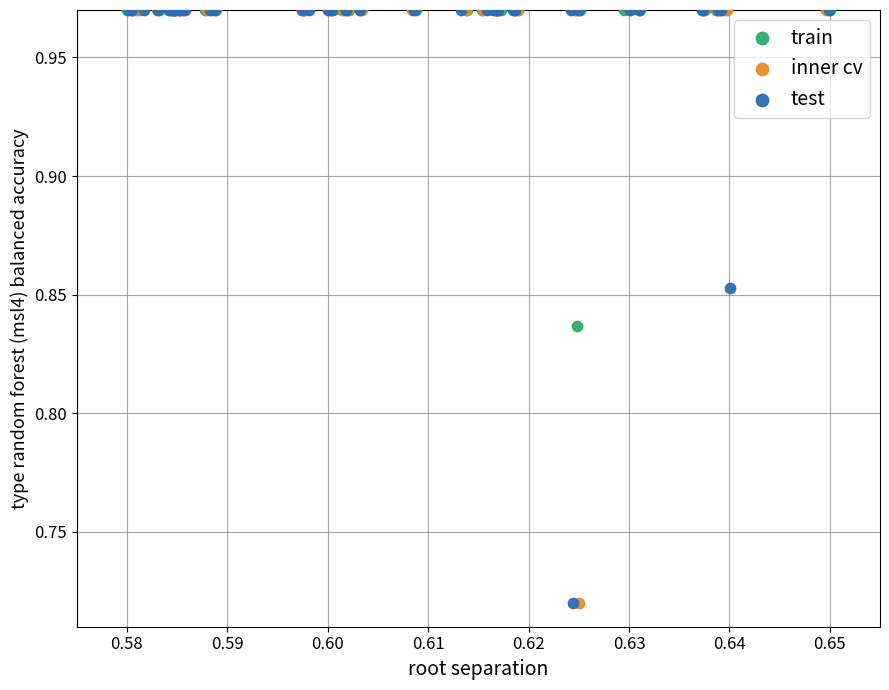

What are all the series names shown in the legend?

train, inner cv, test